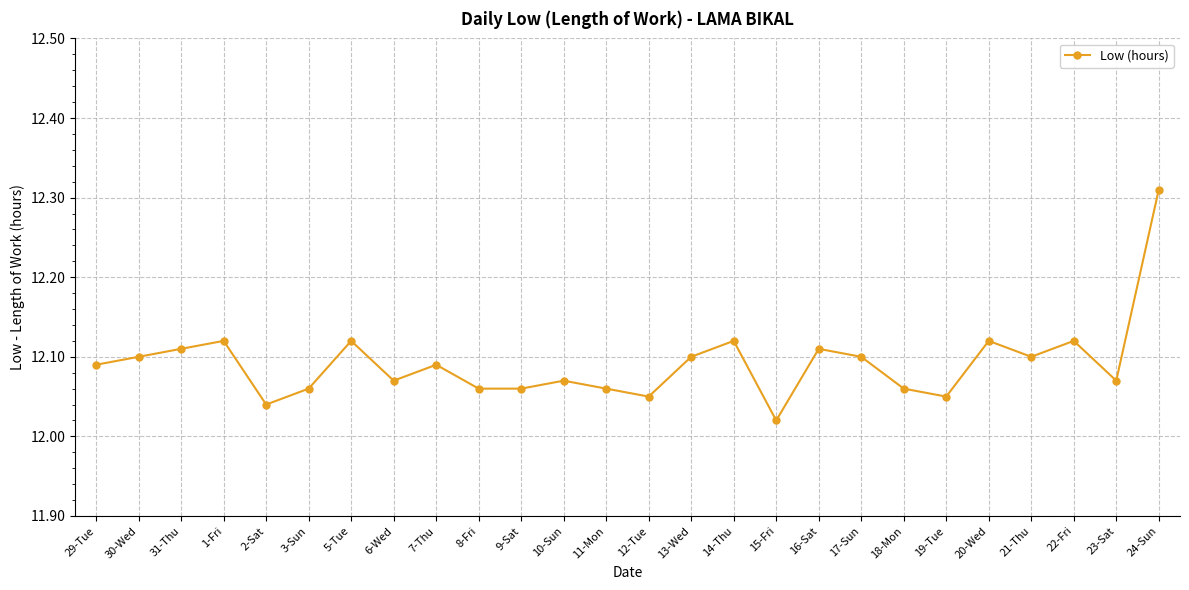

Between 1-Fri and 23-Sat, which is larger?

1-Fri